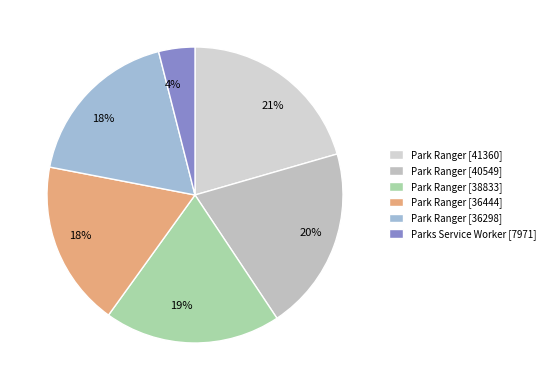

How many segments does this pie chart have?

6